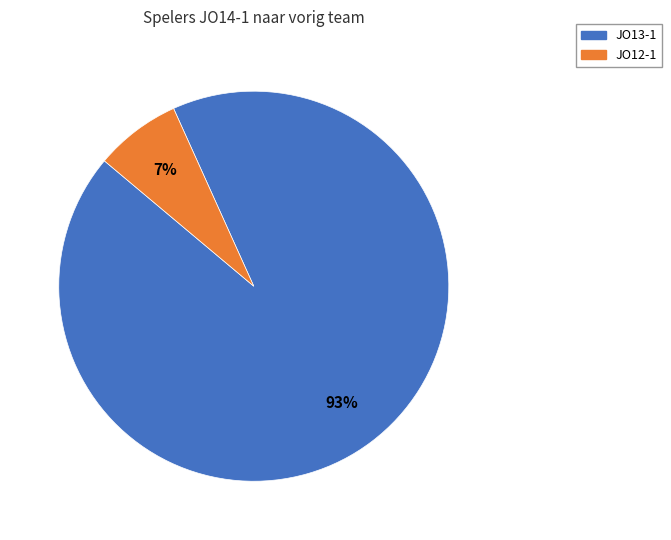

To the nearest percent, what is the combined percentage of JO12-1 and JO13-1?

100%